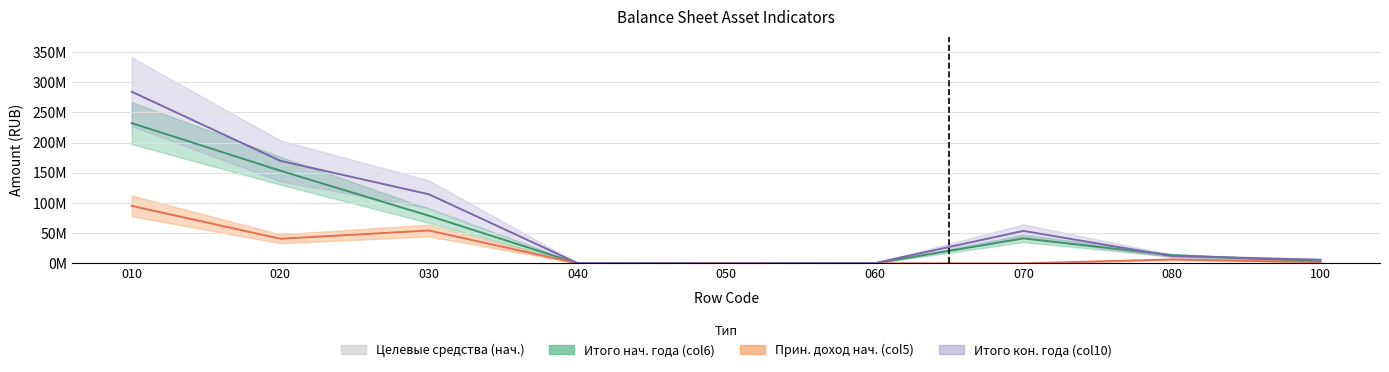

Which series has the widest spread of values?

col10